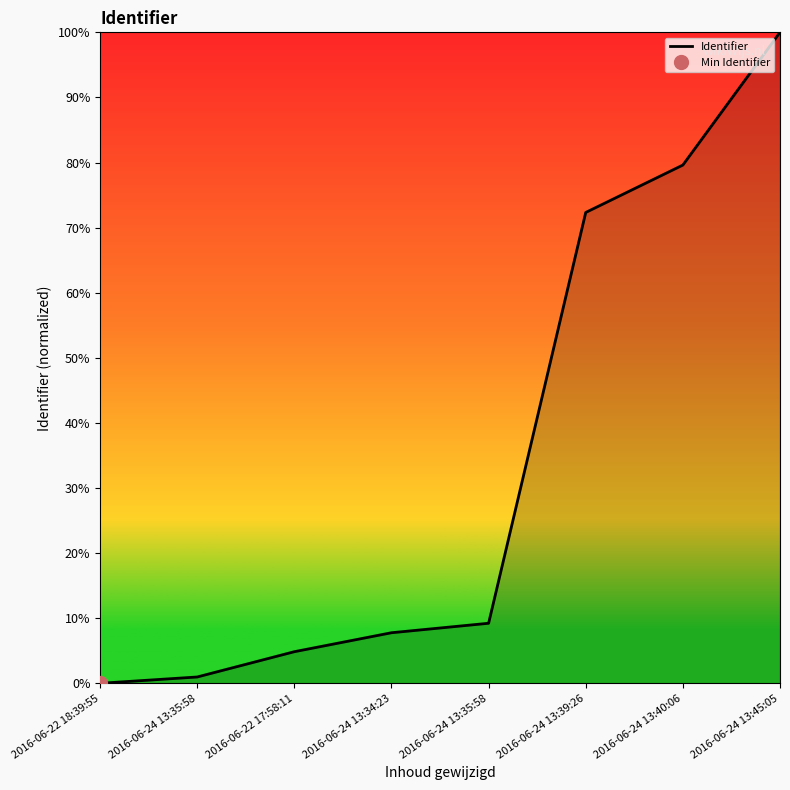

What is the label of the 4th point from the right?

2016-06-24 13:35:58